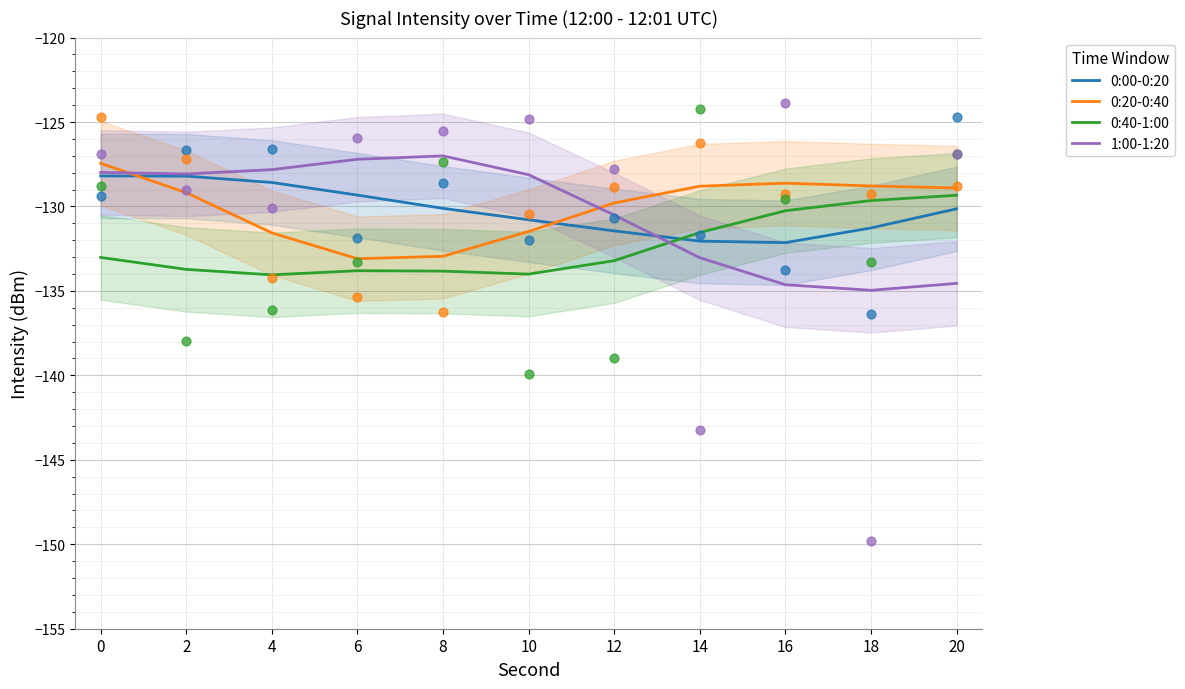

Which series has the widest spread of Y values?

1:00-1:20